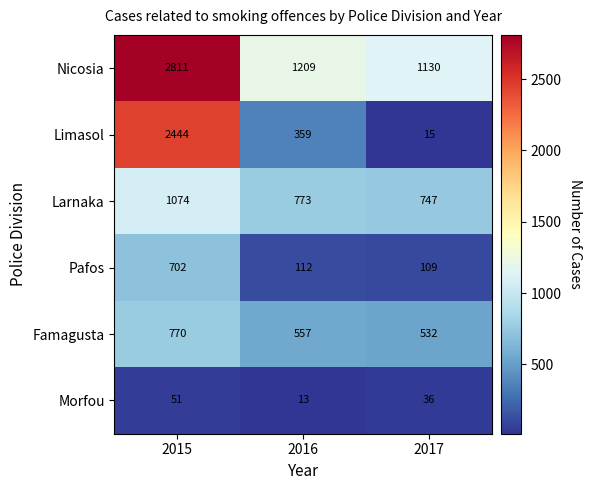

The Larnaka series shows 773 at 2016. True or false?

True